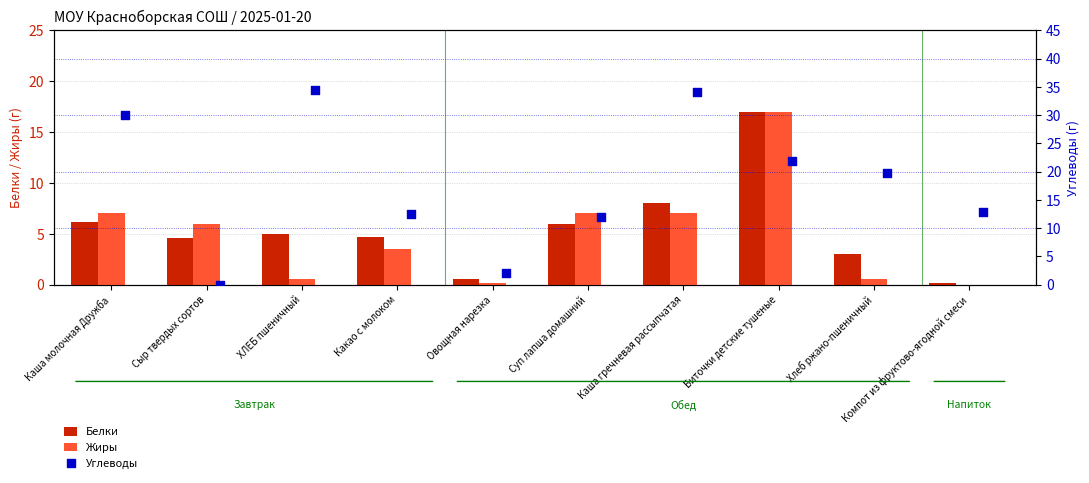

Which series has the largest total across all categories?

Углеводы